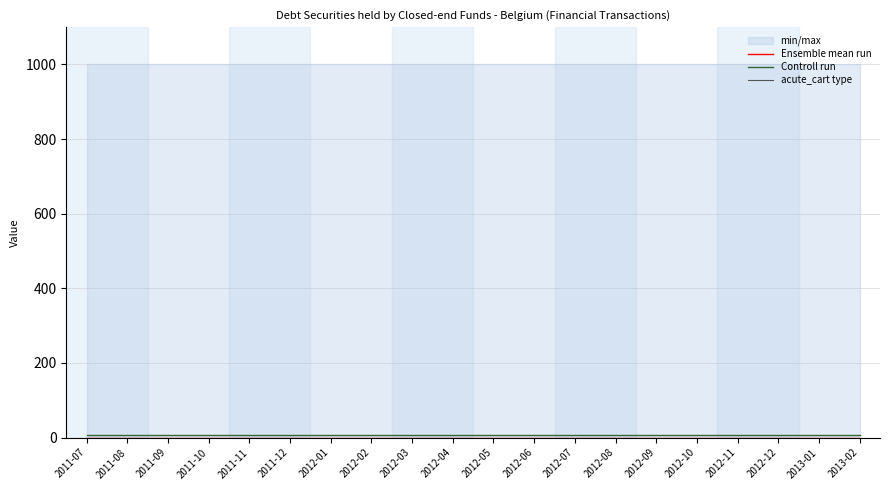

Is the value of Controll run at 2012-11 greater than the value of acute_cart type at 2012-06?

Yes